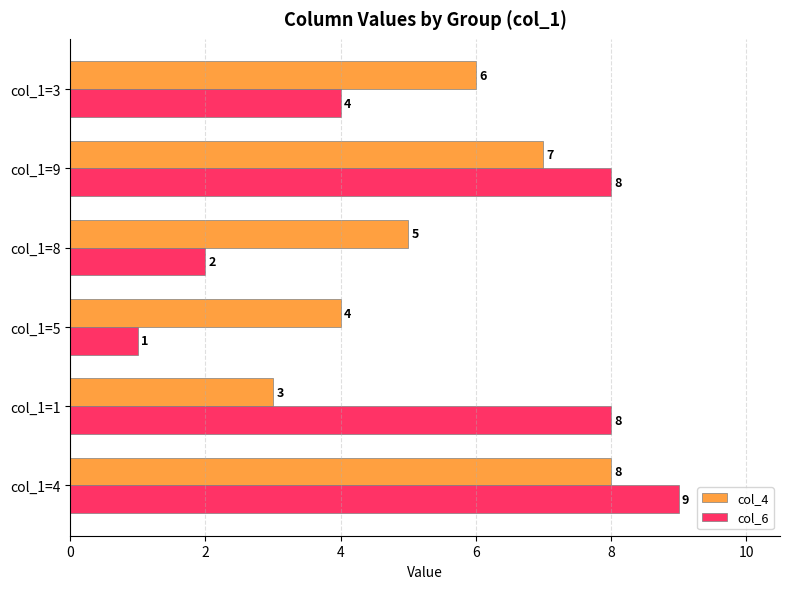

What is the maximum value for col_4?

8